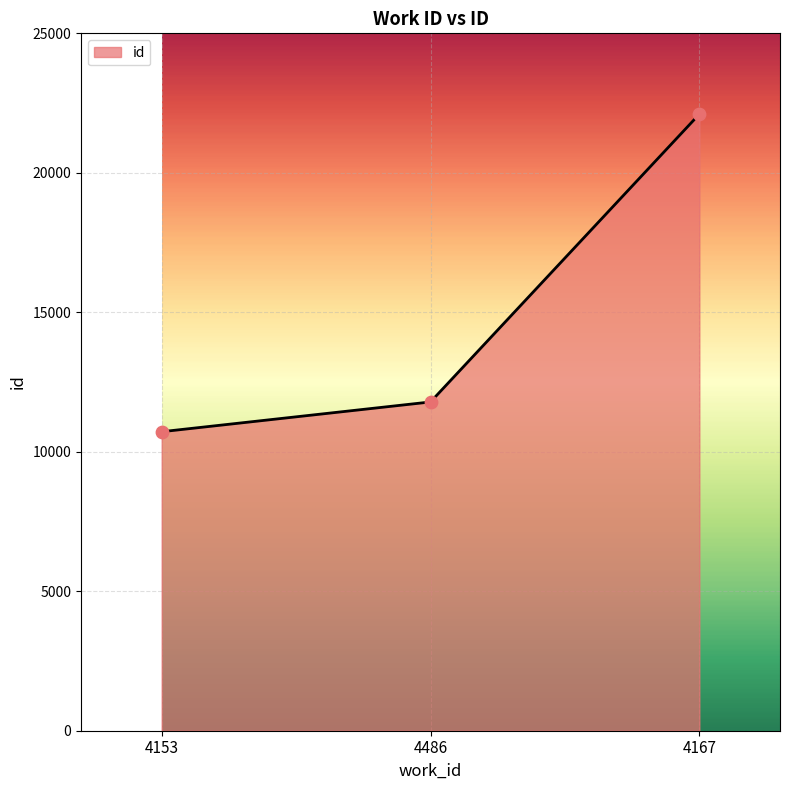

What is the ratio of the value at 4486 to the value at 4153?

1.1